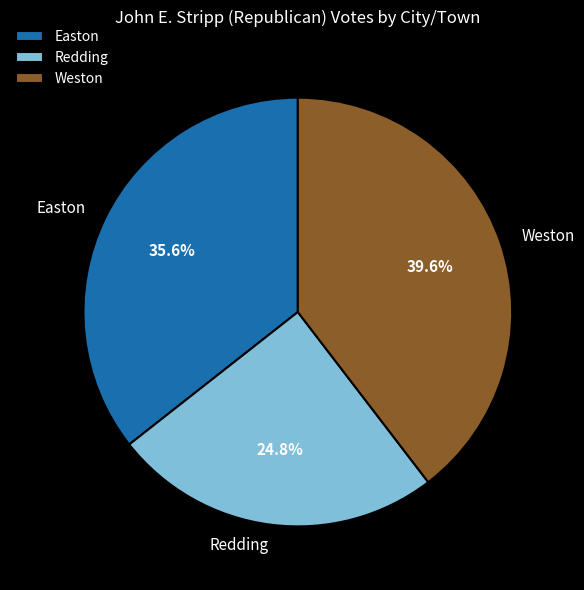

What is the total percentage of Weston and Redding?

64.4%